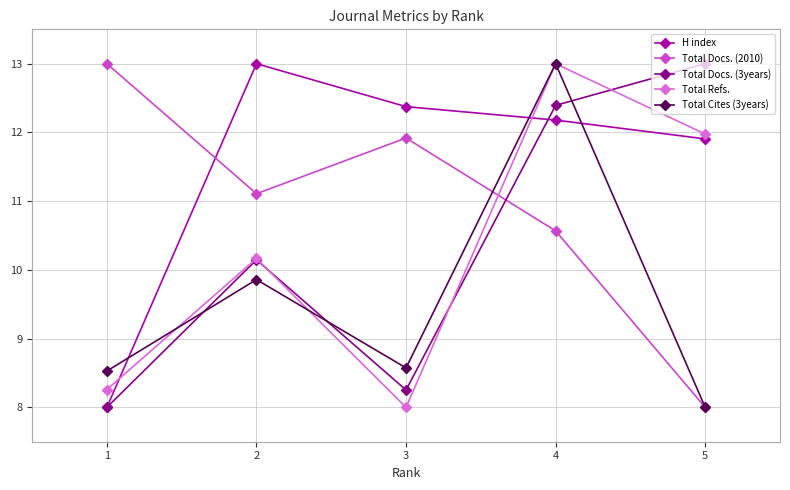

True or false: H index has a value of 12.4 at 3.

True